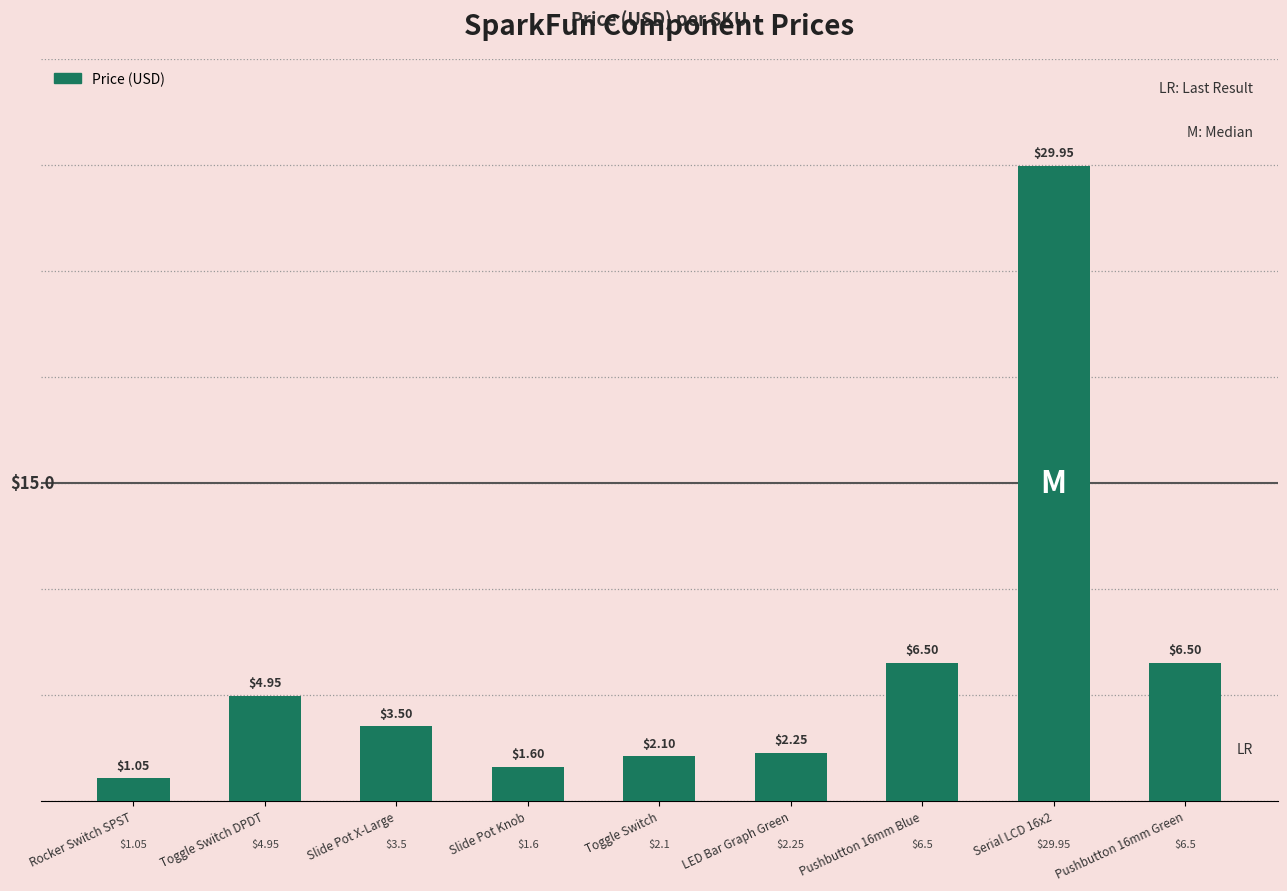

What is the average value?

6.5